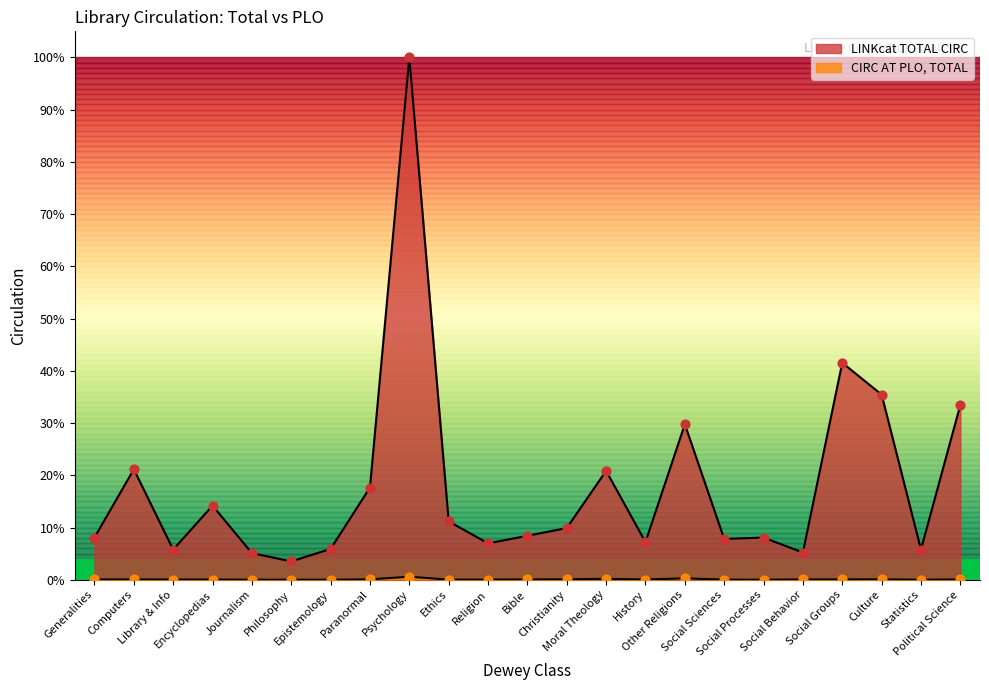

At which category is the sum across all series the highest?

Psychology